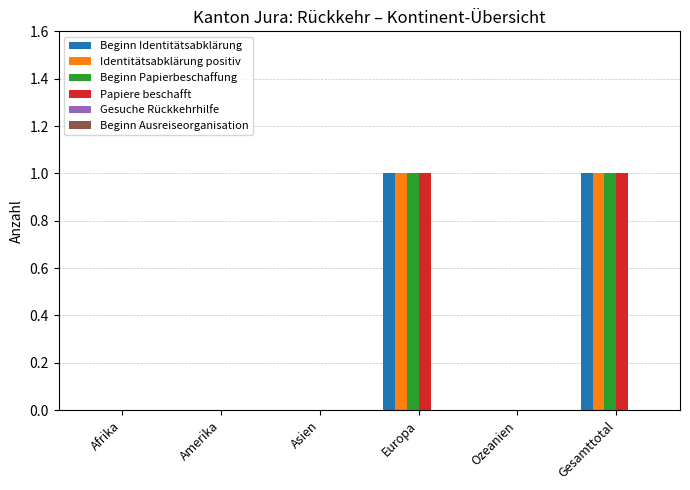

Are the bars horizontal?

No